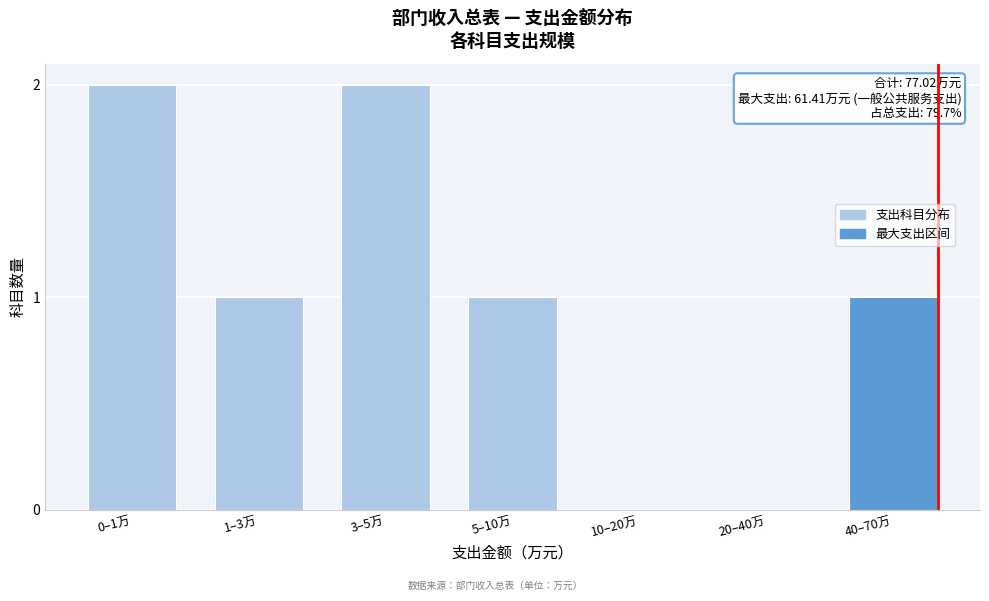

Reading left to right, what are all the values shown in this chart?

0–1万=2	1–3万=1	3–5万=2	5–10万=1	10–20万=0	20–40万=0	40–70万=1